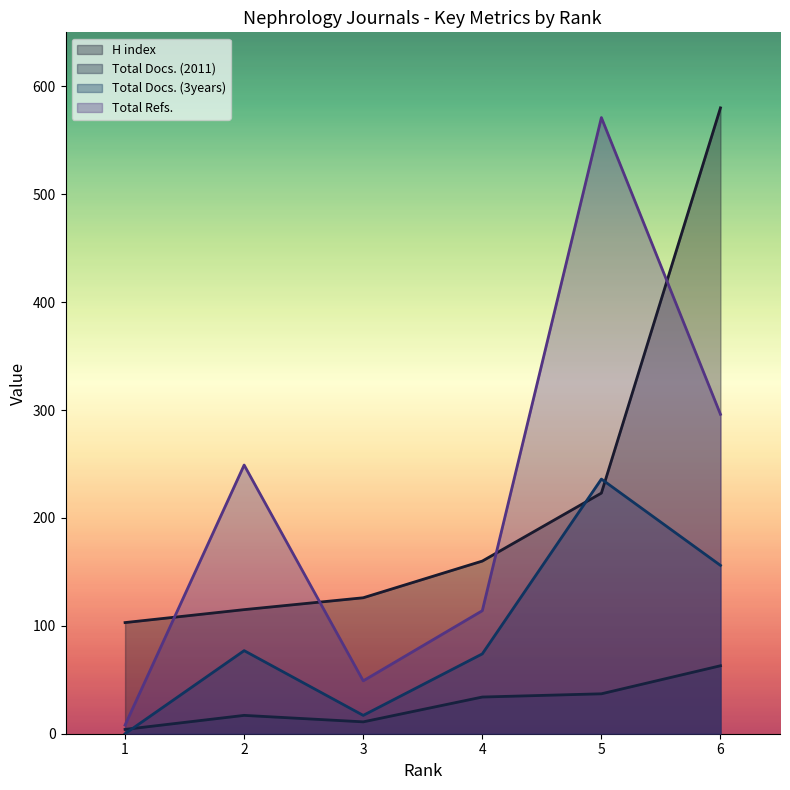

What is the sum of the Total Docs. (3years) values at 2 and 4?

151